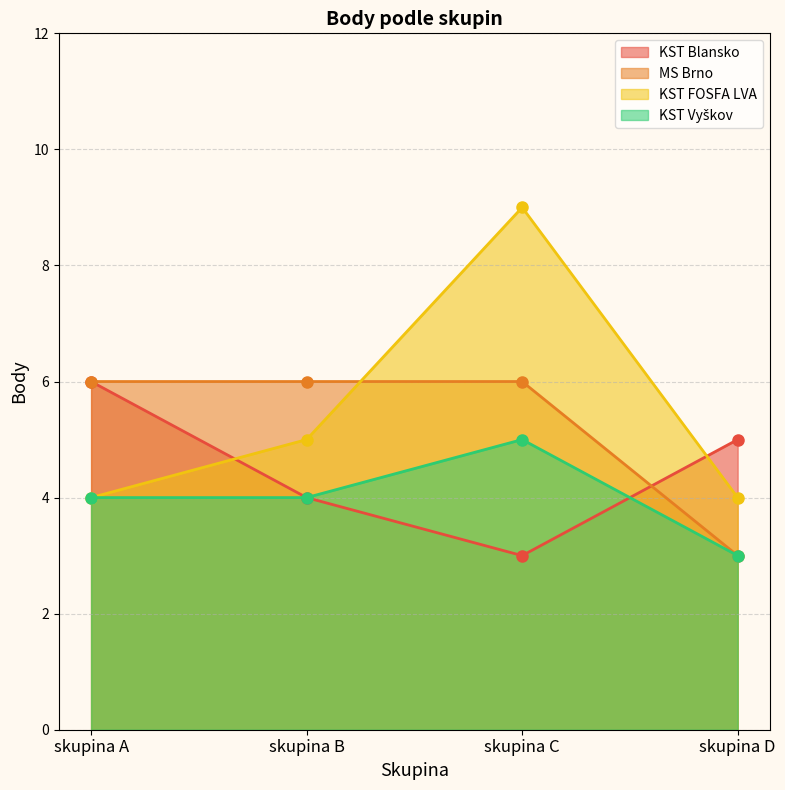

What are all the series names shown in the legend?

KST Blansko, MS Brno, KST FOSFA LVA, KST Vyškov